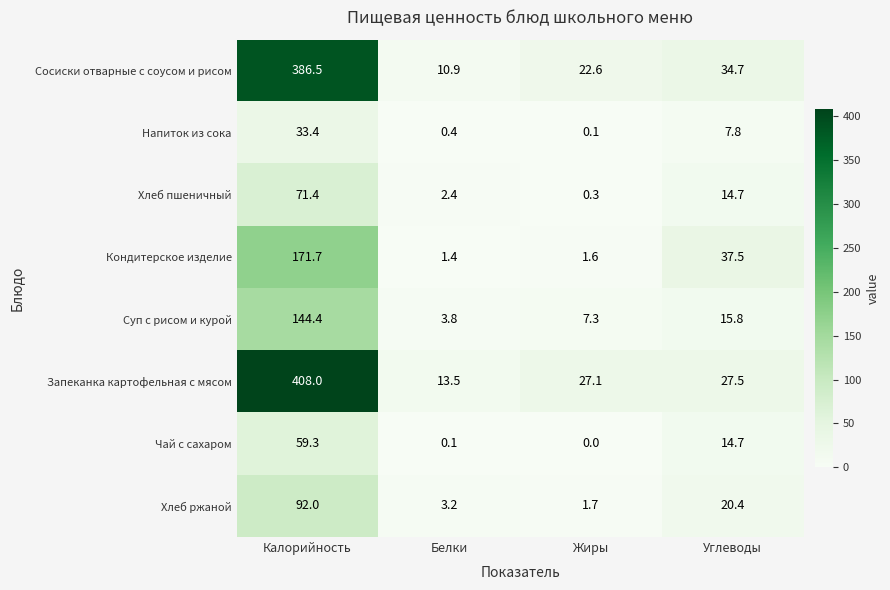

What is the total value across all series at Жиры?

60.7